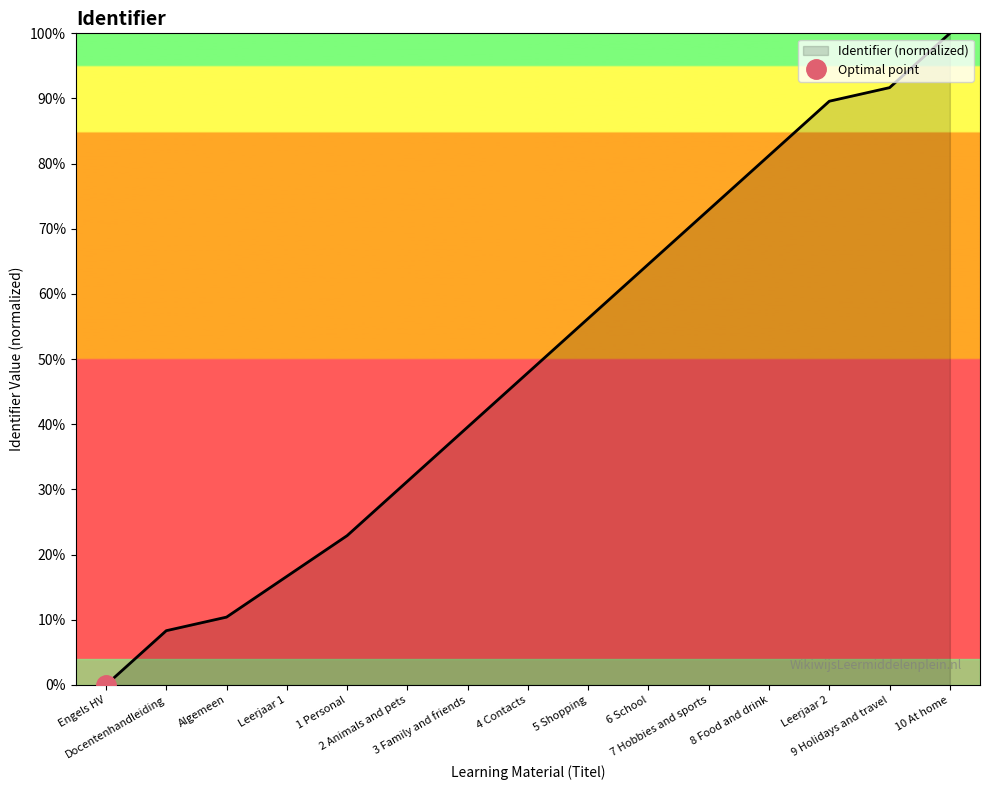

Where does the data first go above 47?

4 Contacts